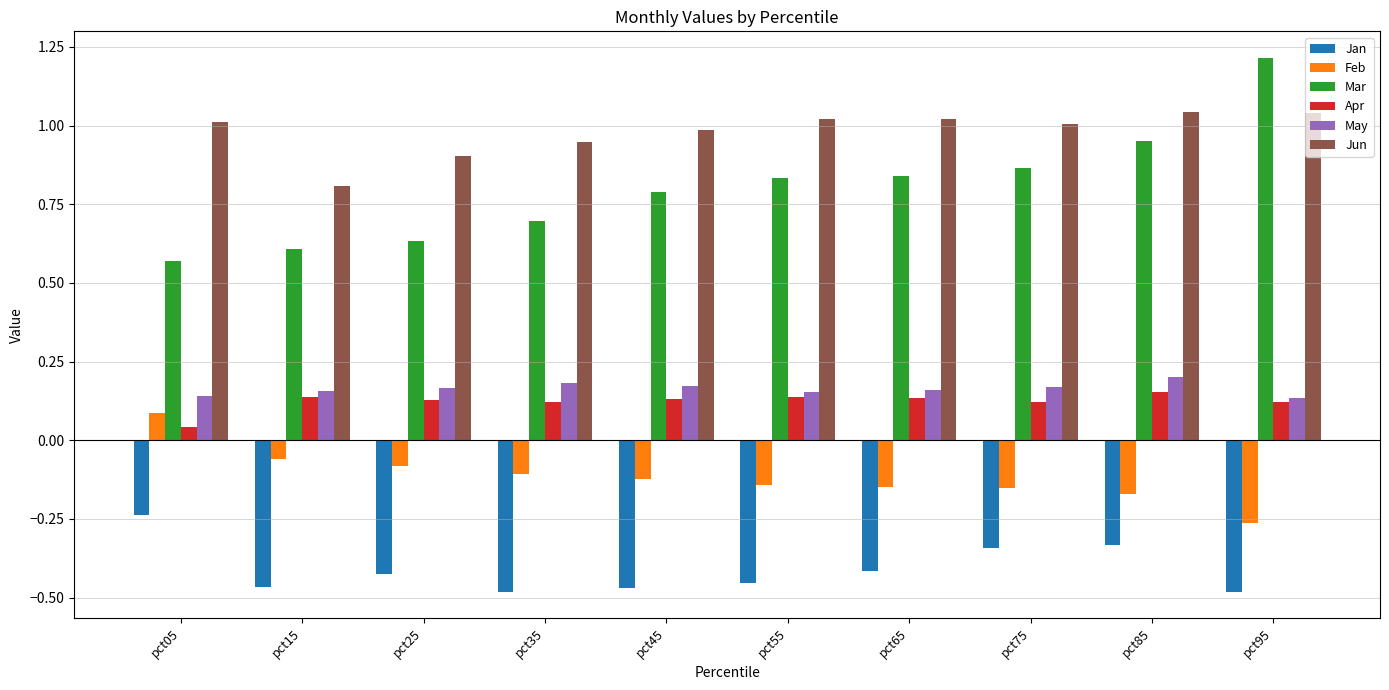

What is the difference between the second highest and second lowest values in the Mar series?

0.3